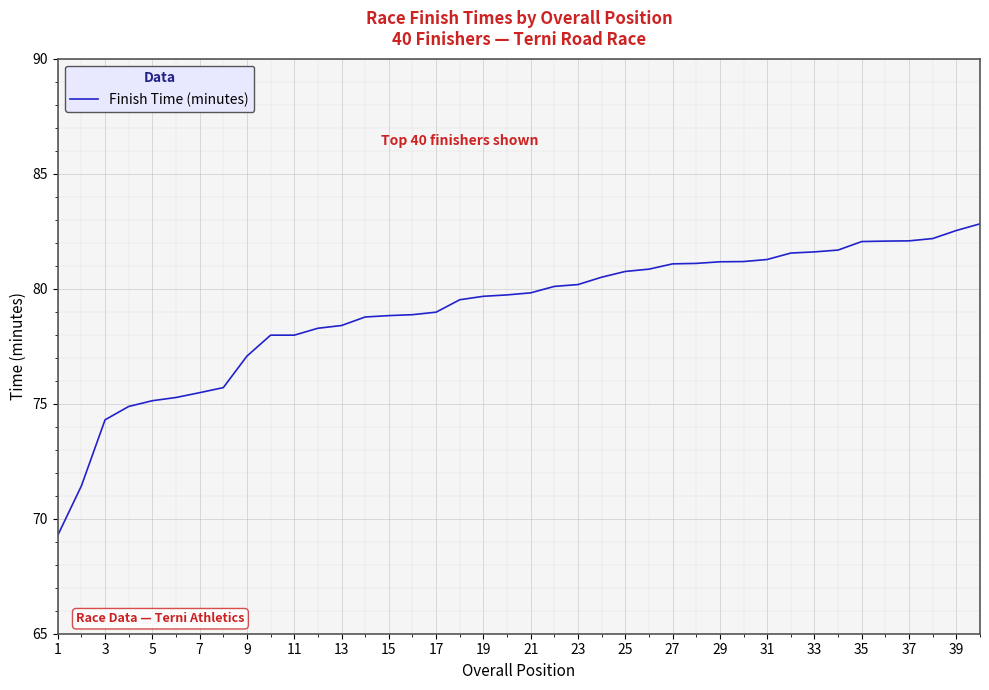

What is the difference between the maximum and minimum values?

13.5